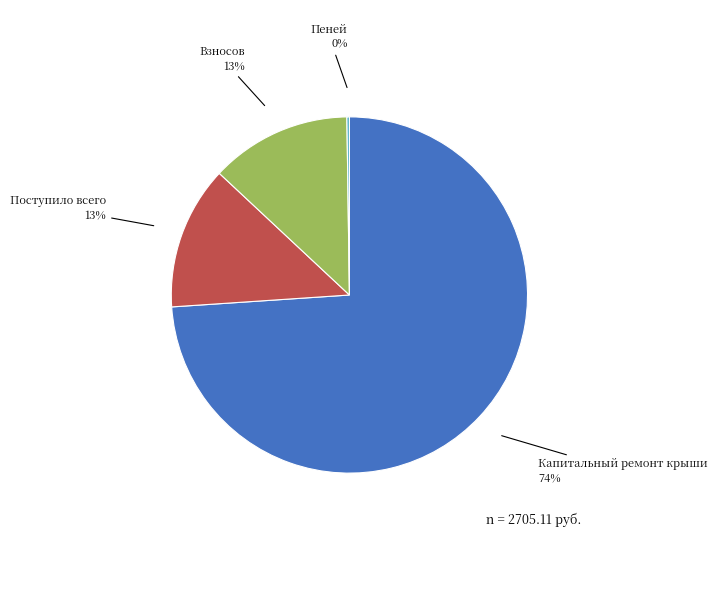

Is Капитальный ремонт крыши 74% the majority of the pie?

Yes